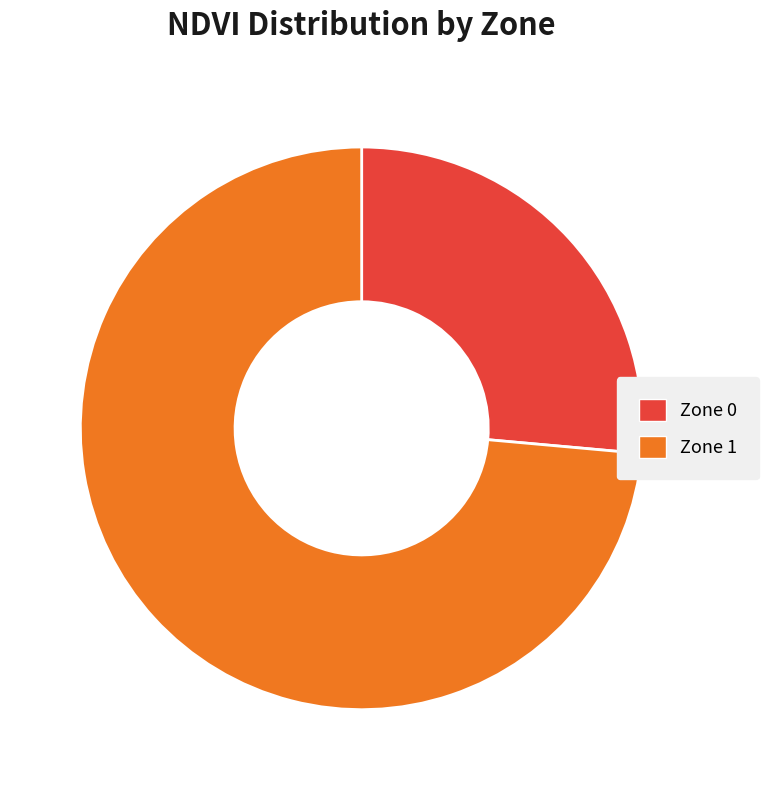

Is the sum of Zone 1 and Zone 0 greater than half?

Yes